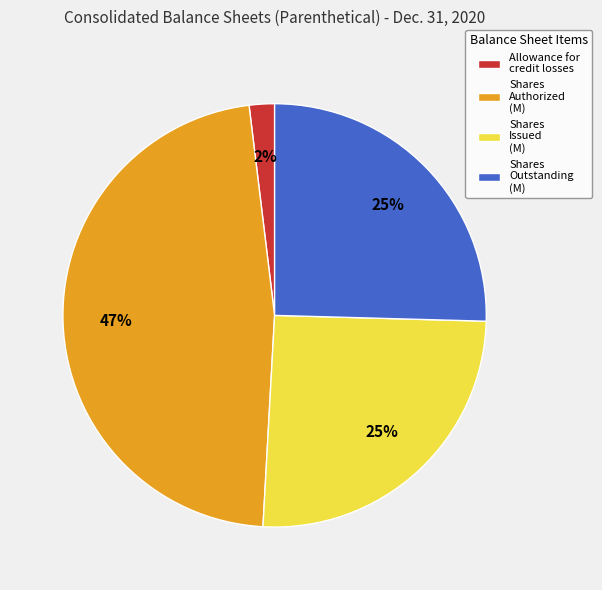

Does any single category account for the majority?

No